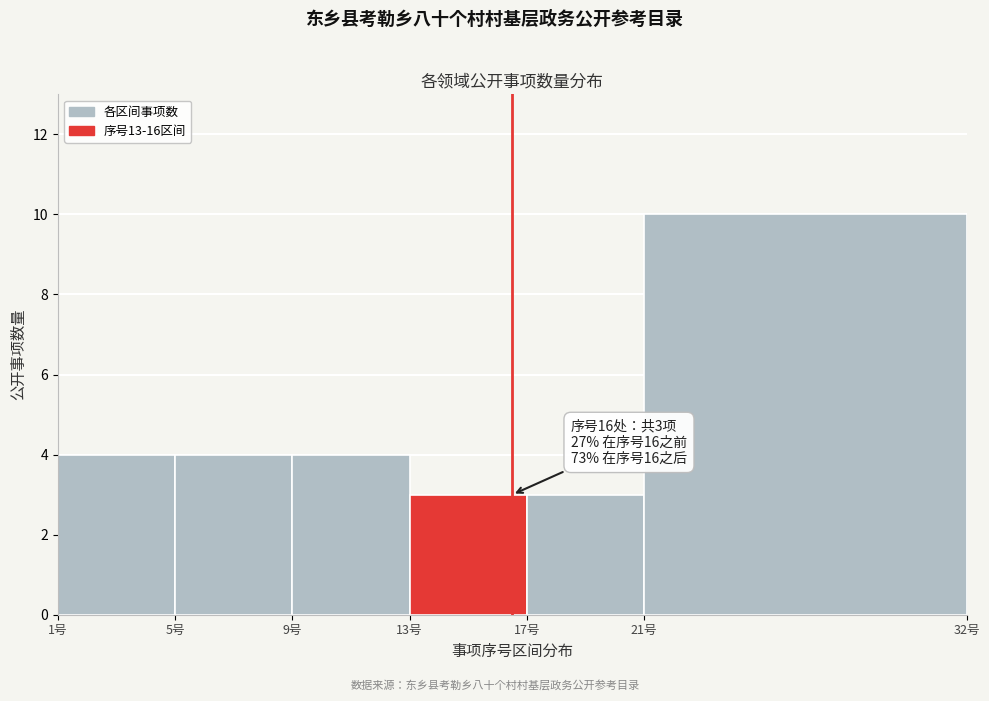

Reading left to right, what are all the values shown in this chart?

1号=4	5号=4	9号=4	13号=3	17号=3	21号=10